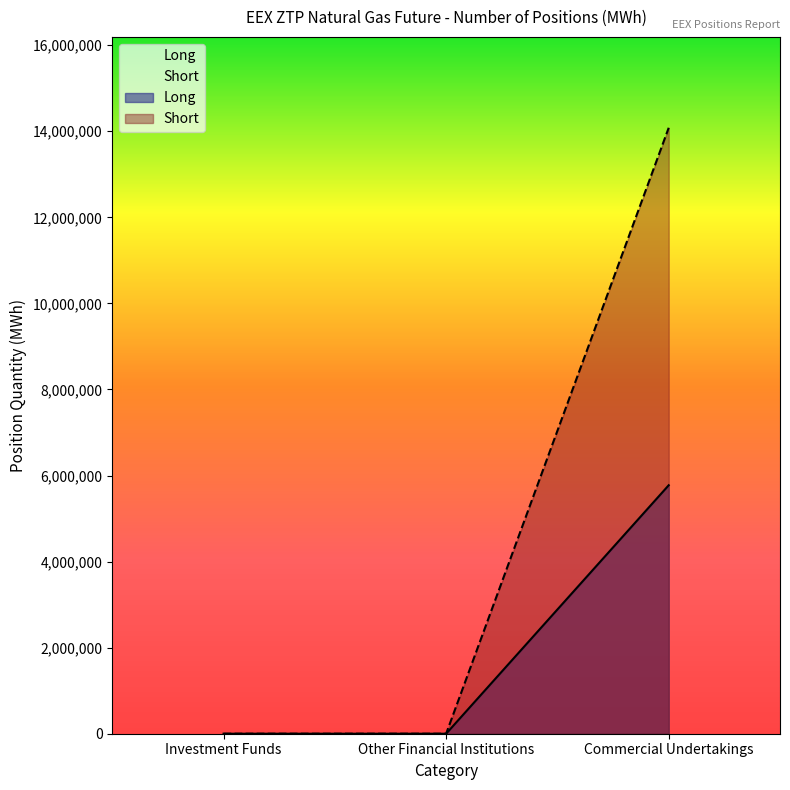

Which series has the widest spread of values?

Short